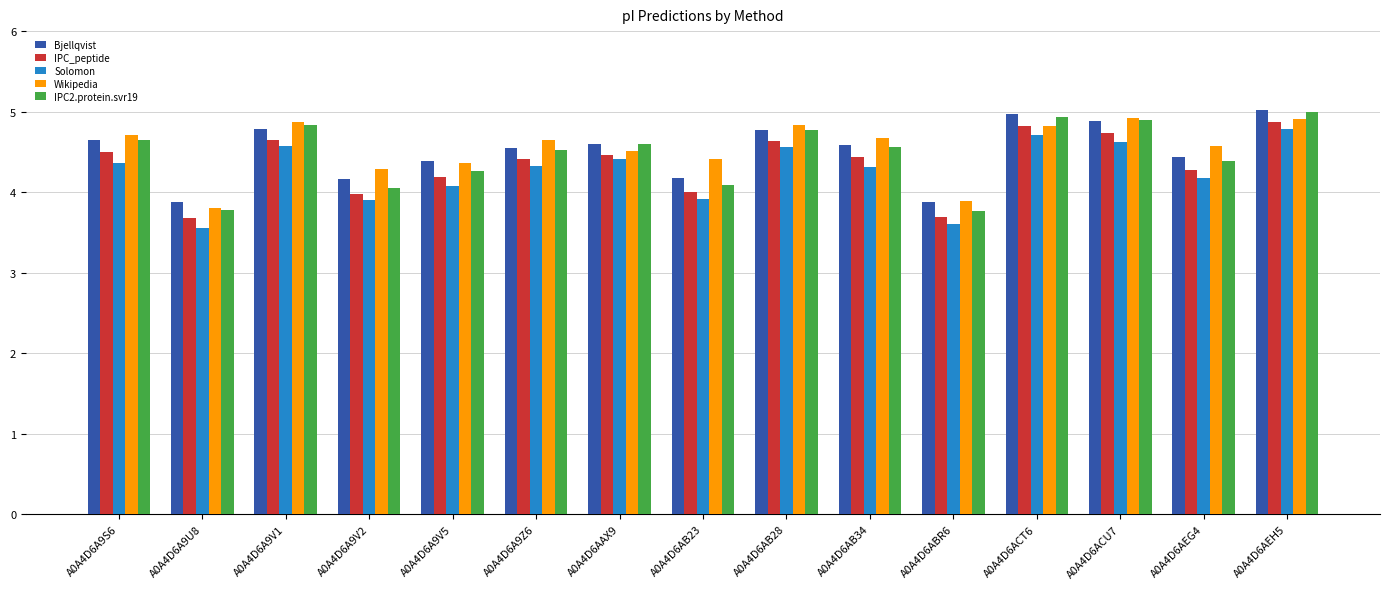

Is the value of Solomon at A0A4D6A9U8 greater than the value of Wikipedia at A0A4D6A9V5?

No